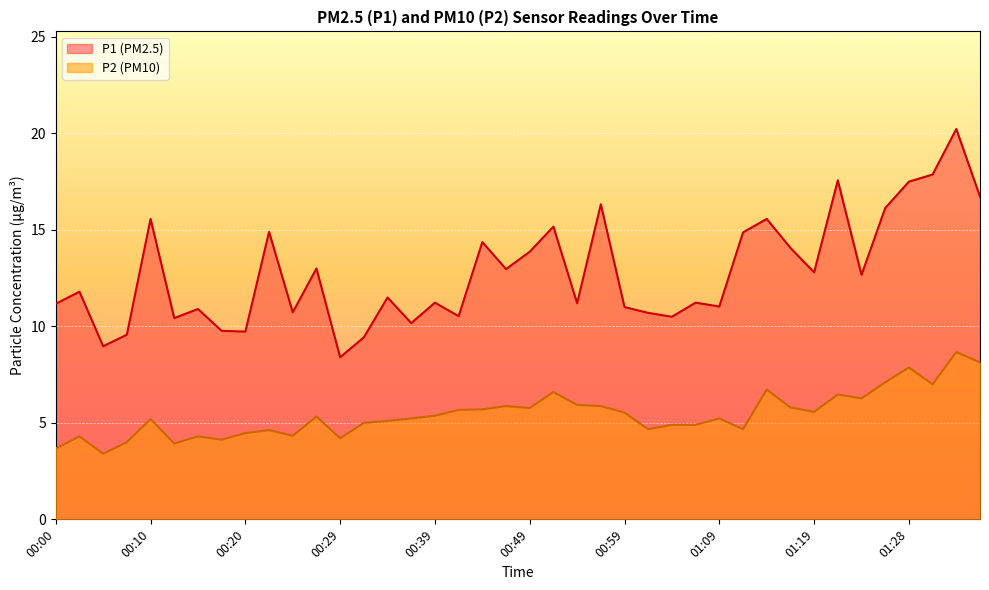

Reading left to right, list all the values displayed in this chart.

P1: 11.2	11.8	9.0	9.6	15.6	10.4	10.9	9.8	9.7	14.9	10.7	13.0	8.4	9.4	11.5	10.2	11.2	10.5	14.4	13.0	13.9	15.2	11.2	16.3	11.0	10.7	10.5	11.2	11.0	14.9	15.6	14.1	12.8	17.6	12.7	16.1	17.5	17.9	20.2	16.7
P2: 3.7	4.3	3.4	4.0	5.2	3.9	4.3	4.1	4.5	4.6	4.3	5.3	4.2	5.0	5.1	5.2	5.4	5.7	5.7	5.9	5.8	6.6	5.9	5.9	5.5	4.7	4.9	4.9	5.2	4.7	6.7	5.8	5.6	6.5	6.3	7.1	7.9	7.0	8.7	8.1